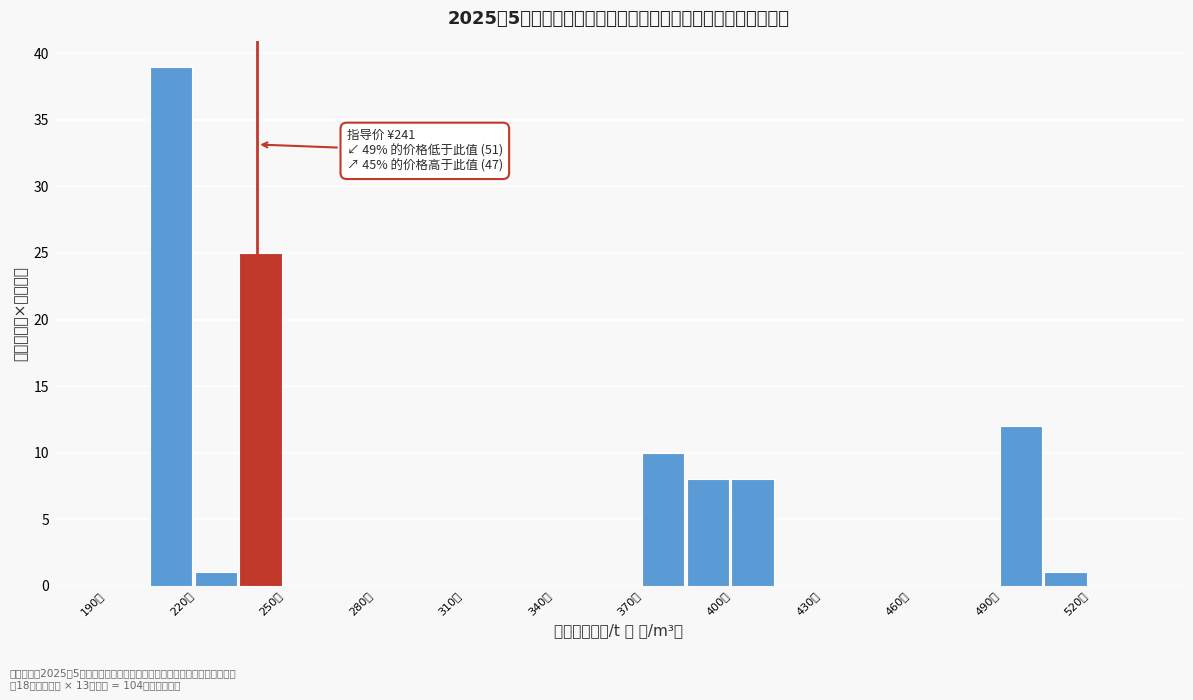

Read against the x-axis, roughly where is the centre of the tallest bar?

210